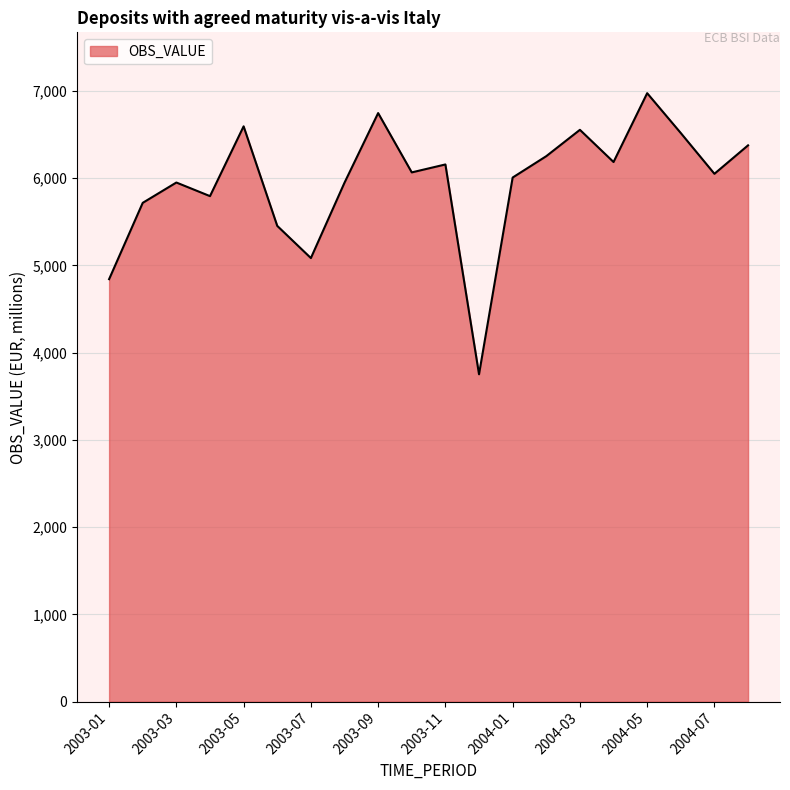

What is the difference between the second highest and minimum values?

2994